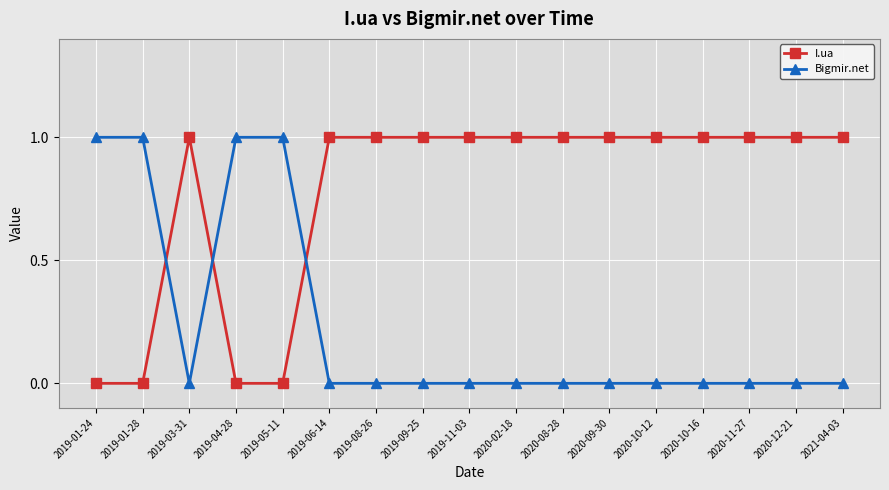

Reading left to right, extract all data points from this chart.

I.ua: 0	0	1	0	0	1	1	1	1	1	1	1	1	1	1	1	1
Bigmir.net: 1	1	0	1	1	0	0	0	0	0	0	0	0	0	0	0	0